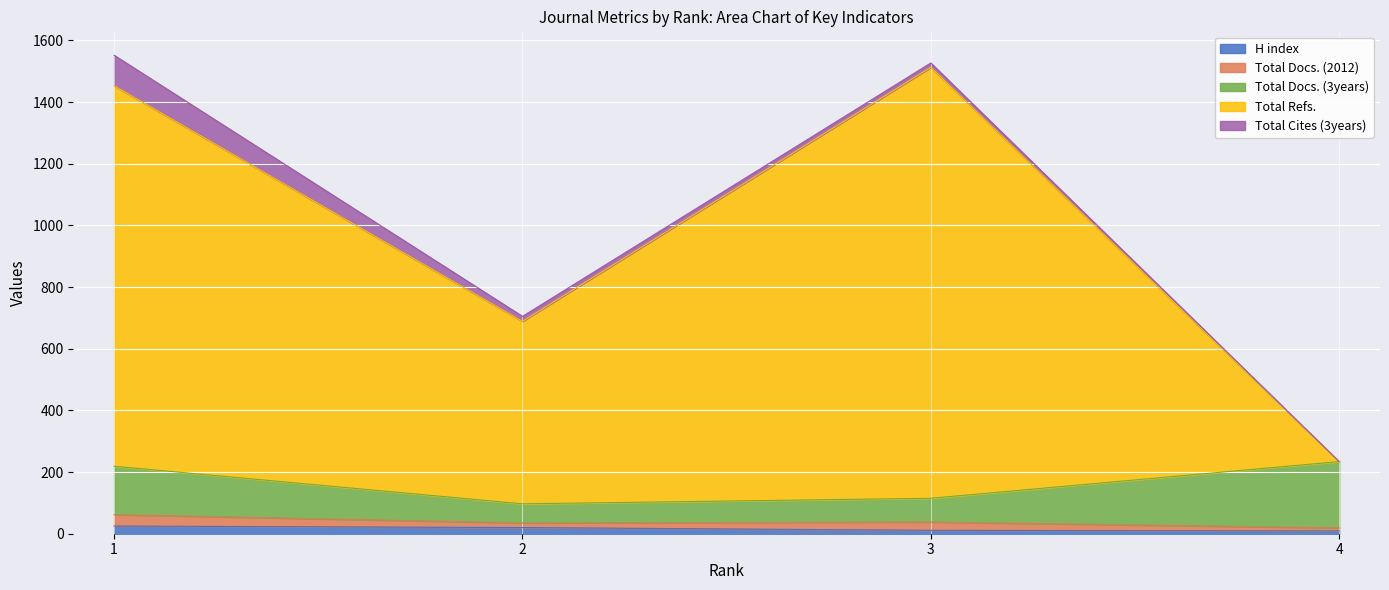

Which series has the widest spread of values?

Total Refs.